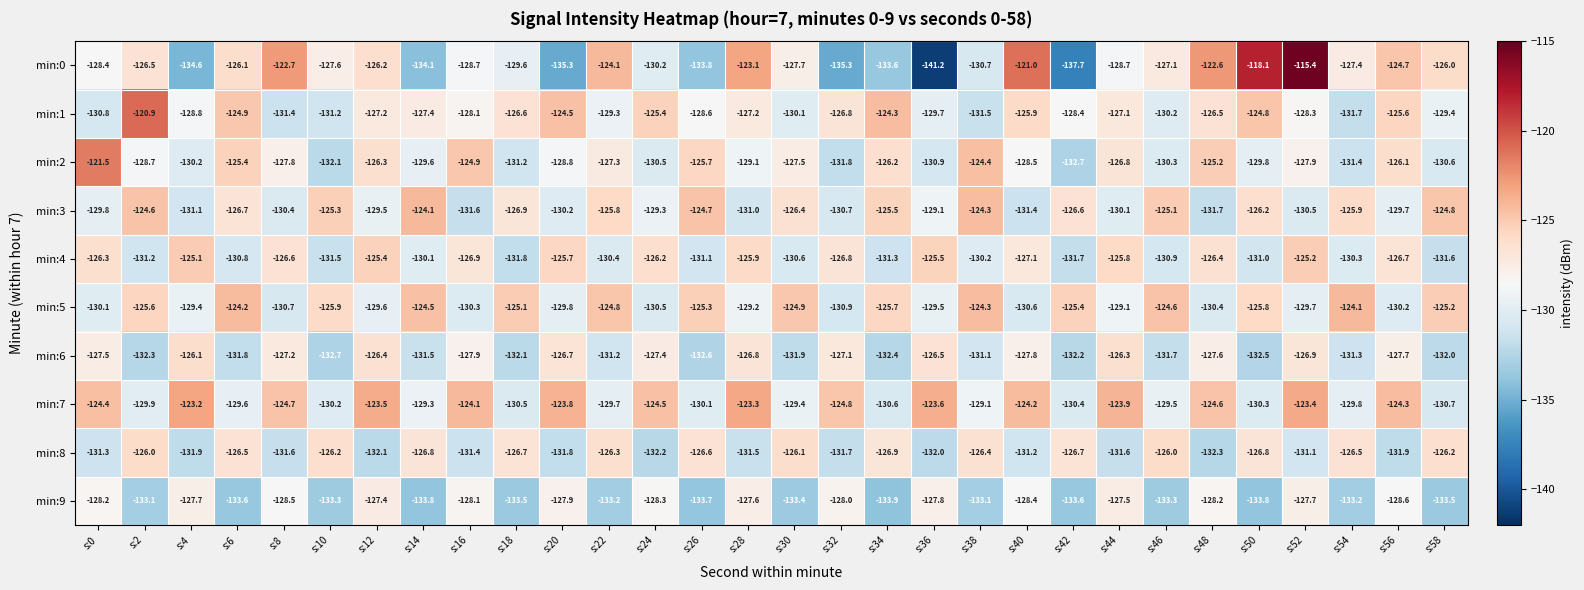

At s:18, list the series in order from smallest to largest.

min:9, min:6, min:4, min:2, min:7, min:0, min:3, min:8, min:1, min:5